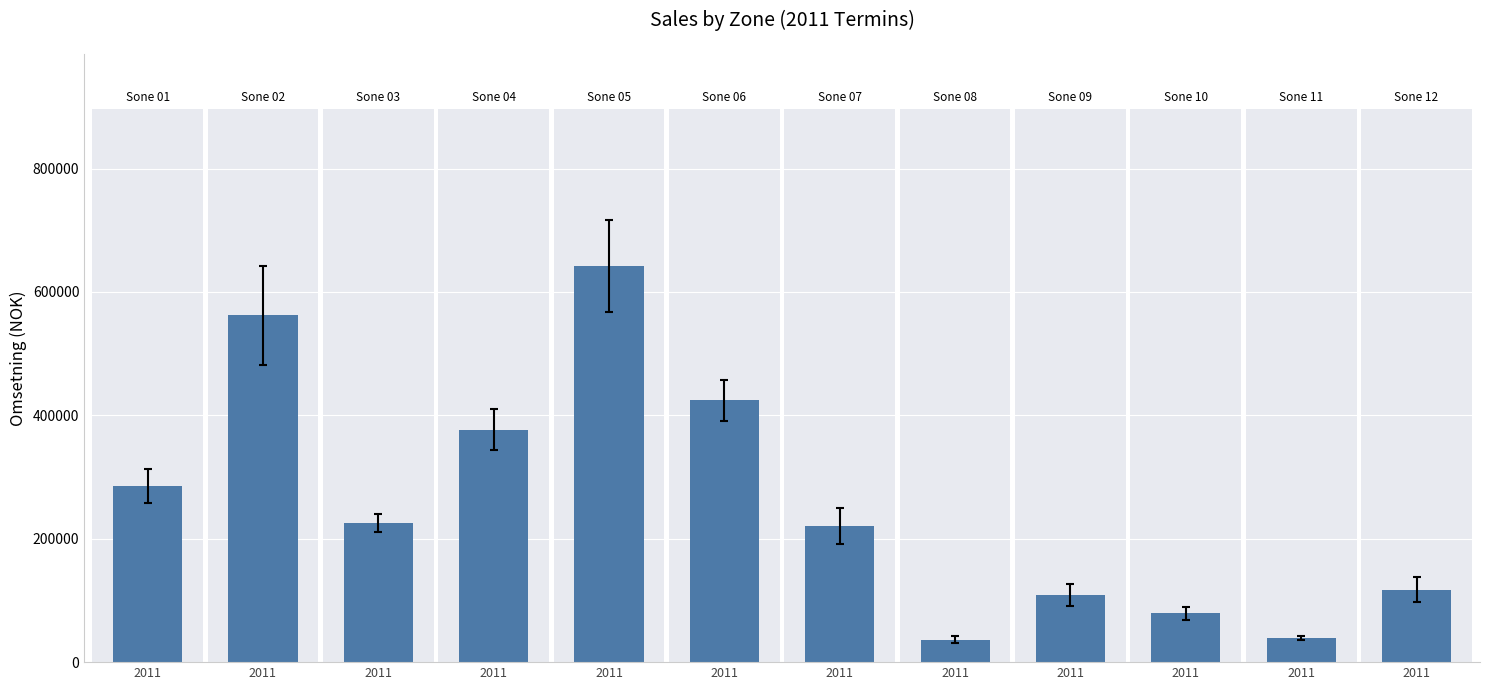

How many bars are there in total?

12